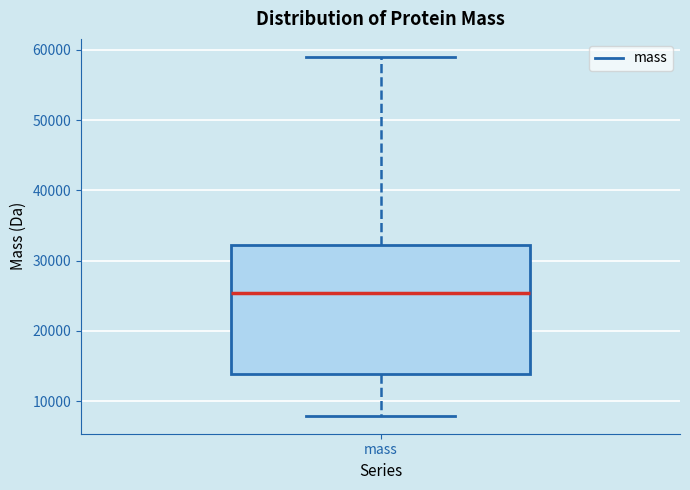

Transcribe this box plot: give where the median line is, the range the box spans, and where the two whiskers end, as read against the y-axis. The values are not printed on the chart, so give them approximately, as read against the axis.

median 25000, box 14000 to 32000, whiskers 8000 to 59000